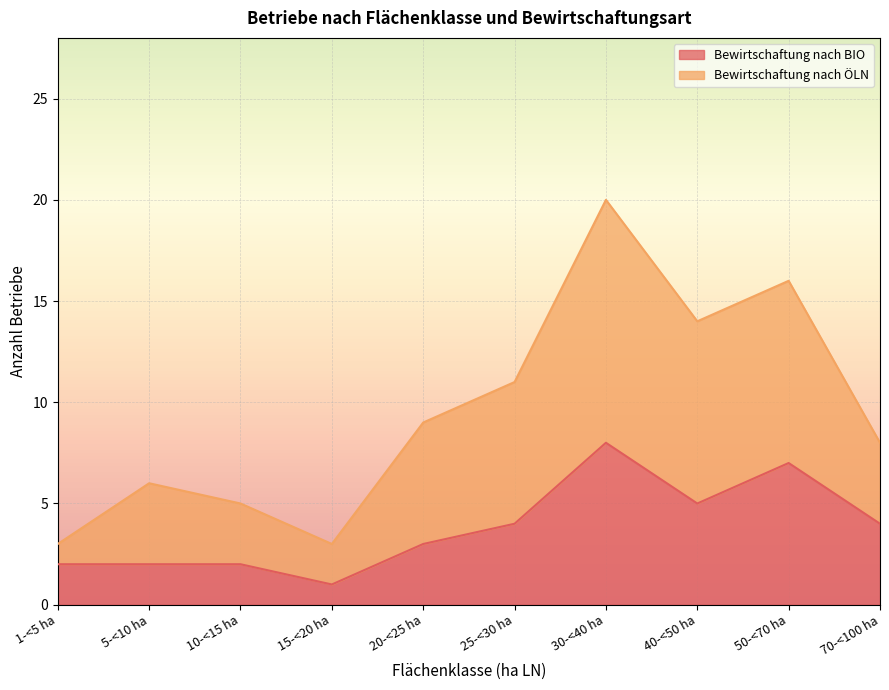

At which label does Bewirtschaftung nach BIO reach its peak?

30-<40 ha